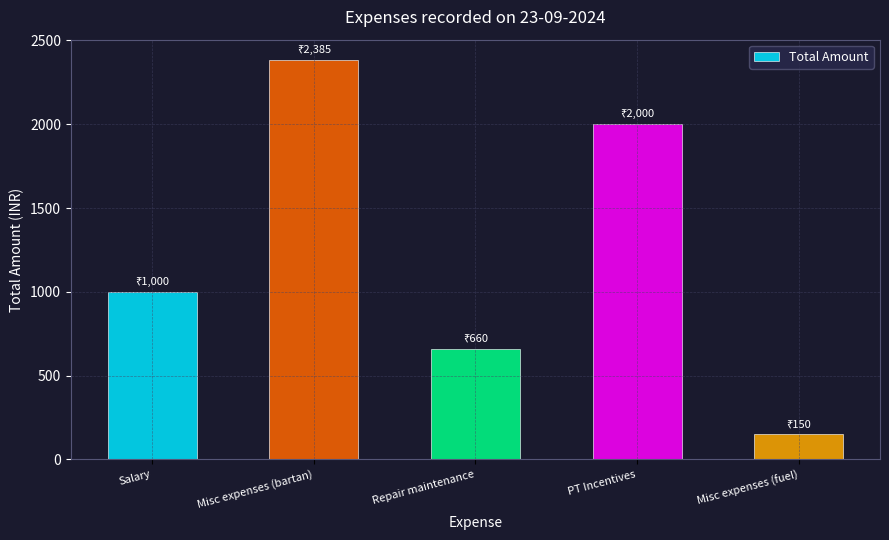

What is the difference between the values at PT Incentives and Misc expenses (fuel)?

1850